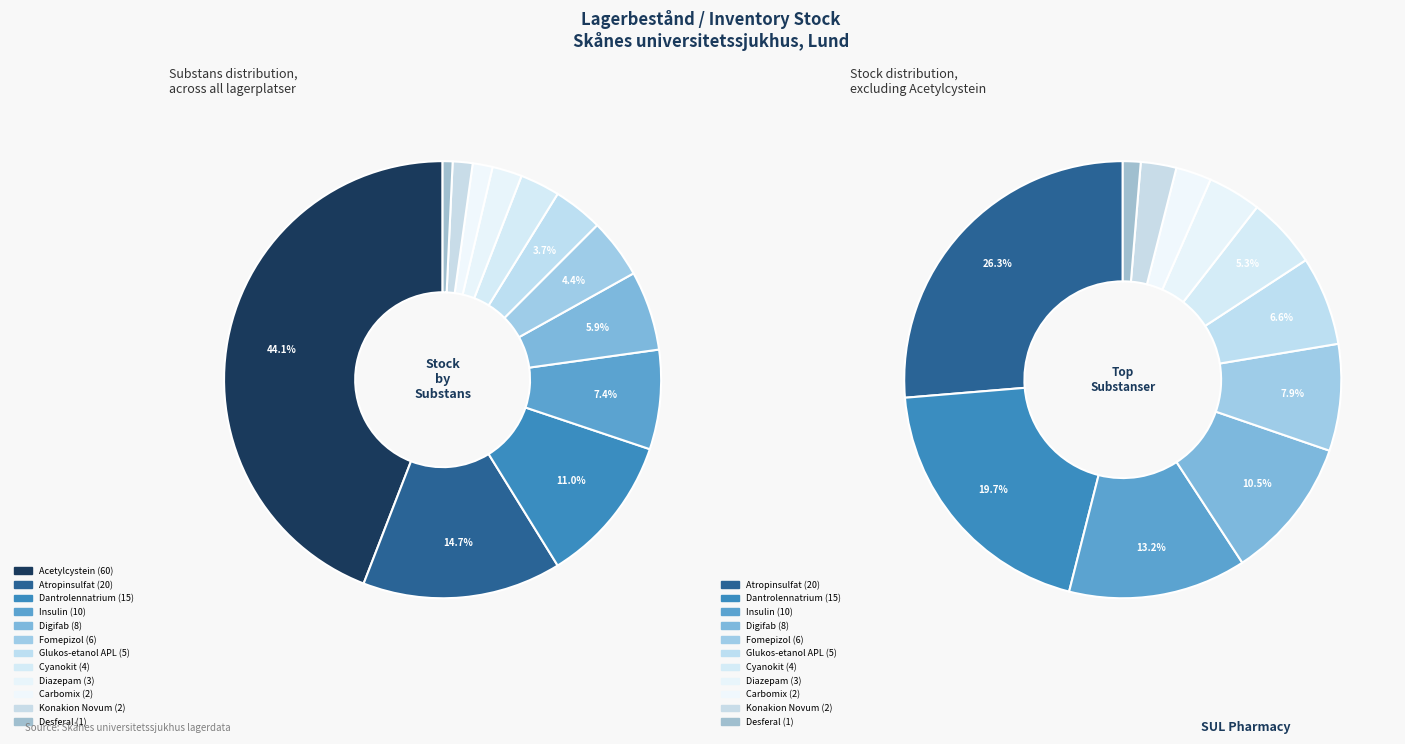

Between Diazepam and Desferal, which is larger?

Diazepam